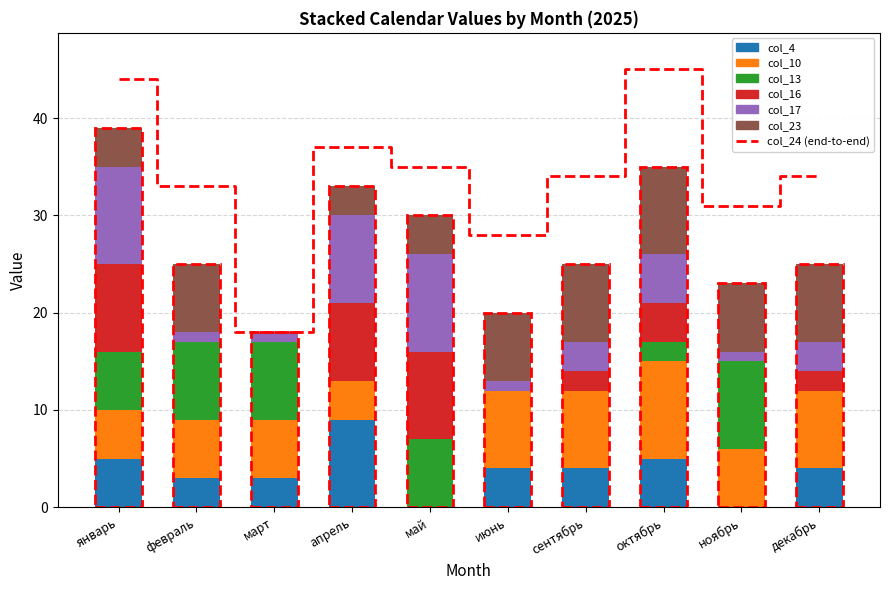

What is the difference between the maximum and minimum values in the col_13 series?

9